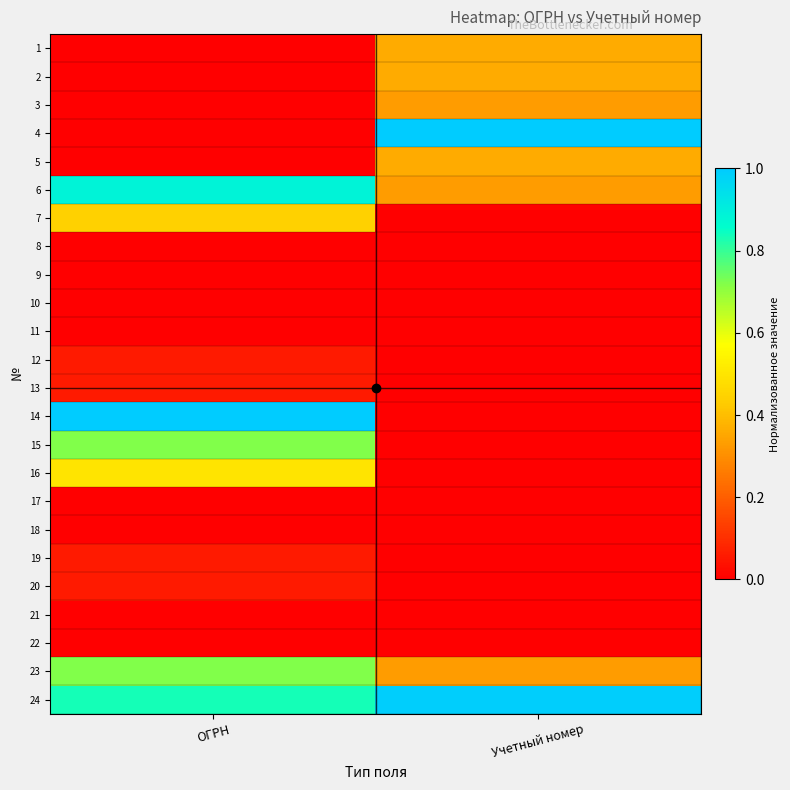

Reading right to left, extract all data points from this chart.

1: Учетный номер=0.4	ОГРН=0.0
2: Учетный номер=0.4	ОГРН=0.0
3: Учетный номер=0.3	ОГРН=0.0
4: Учетный номер=1.0	ОГРН=0.0
5: Учетный номер=0.4	ОГРН=0.0
6: Учетный номер=0.3	ОГРН=0.9
7: Учетный номер=0.0	ОГРН=0.4
8: Учетный номер=0.0	ОГРН=0.0
9: Учетный номер=0.0	ОГРН=0.0
10: Учетный номер=0.0	ОГРН=0.0
11: Учетный номер=0.0	ОГРН=0.0
12: Учетный номер=0.0	ОГРН=0.1
13: Учетный номер=0.0	ОГРН=0.1
14: Учетный номер=0.0	ОГРН=1.0
15: Учетный номер=0.0	ОГРН=0.7
16: Учетный номер=0.0	ОГРН=0.5
17: Учетный номер=0.0	ОГРН=0.0
18: Учетный номер=0.0	ОГРН=0.0
19: Учетный номер=0.0	ОГРН=0.1
20: Учетный номер=0.0	ОГРН=0.1
21: Учетный номер=0.0	ОГРН=0.0
22: Учетный номер=0.0	ОГРН=0.0
23: Учетный номер=0.3	ОГРН=0.7
24: Учетный номер=1.0	ОГРН=0.8